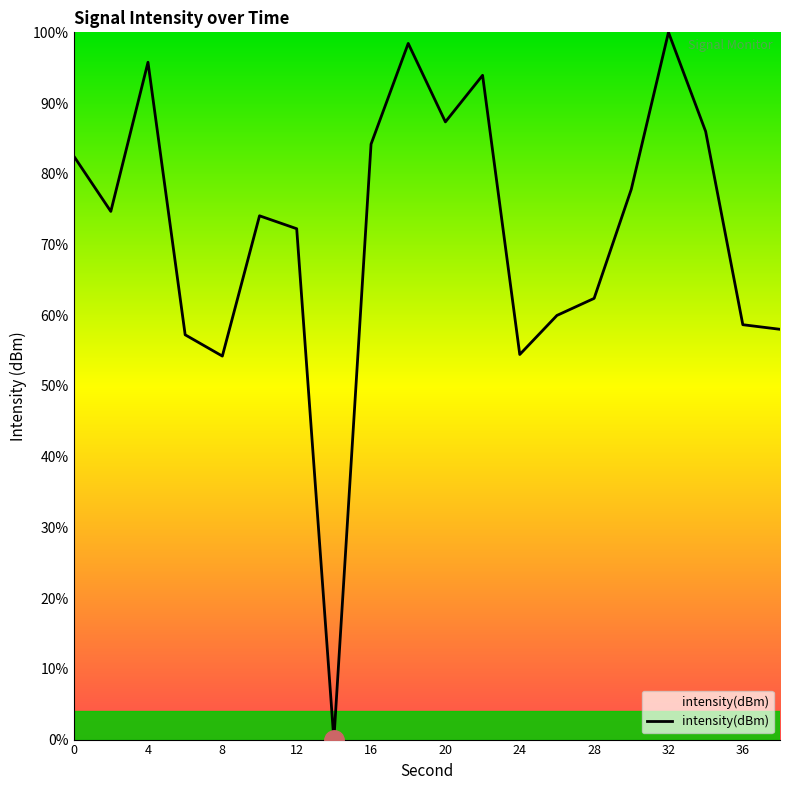

What is the difference between the maximum and minimum values?

100.0